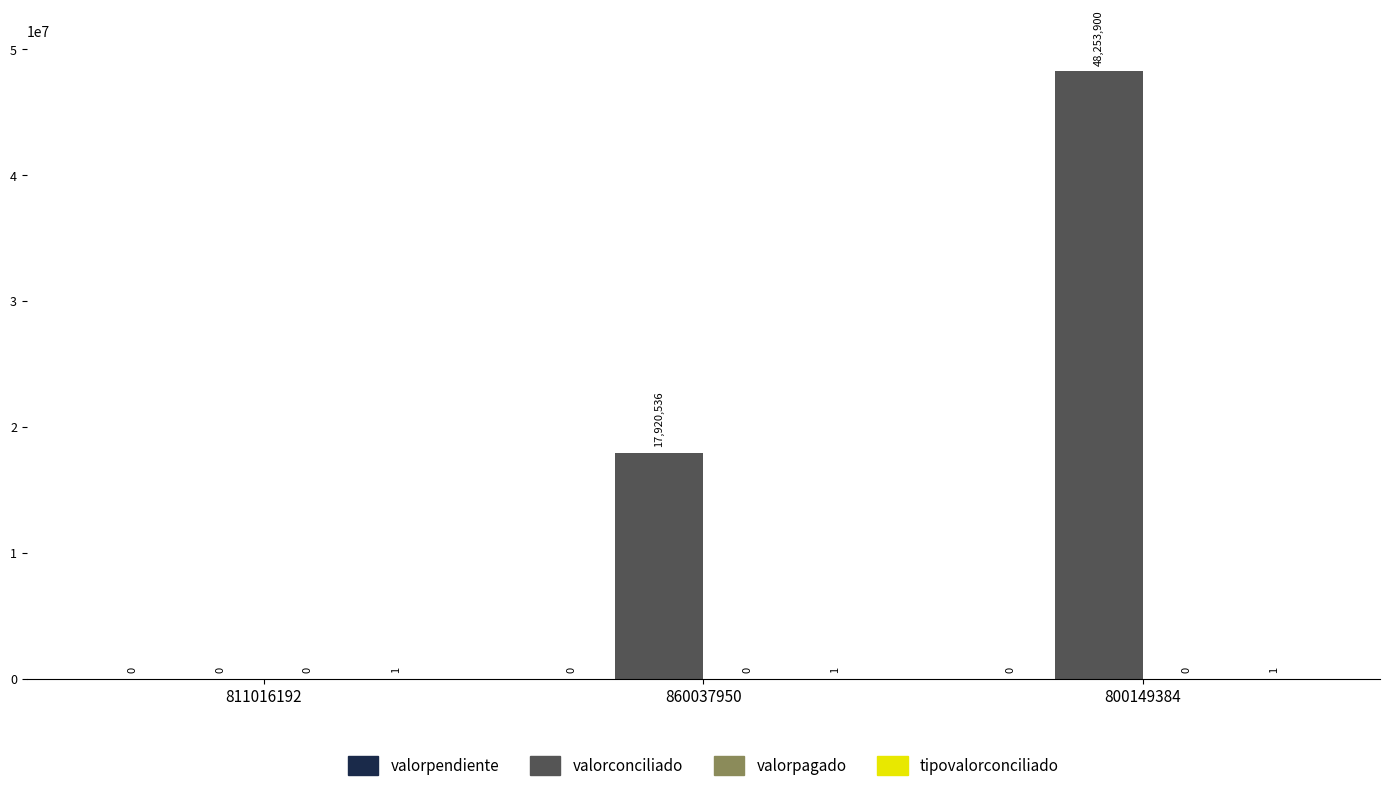

True or false: valorconciliado has a value of 29003308 at 860037950.

False